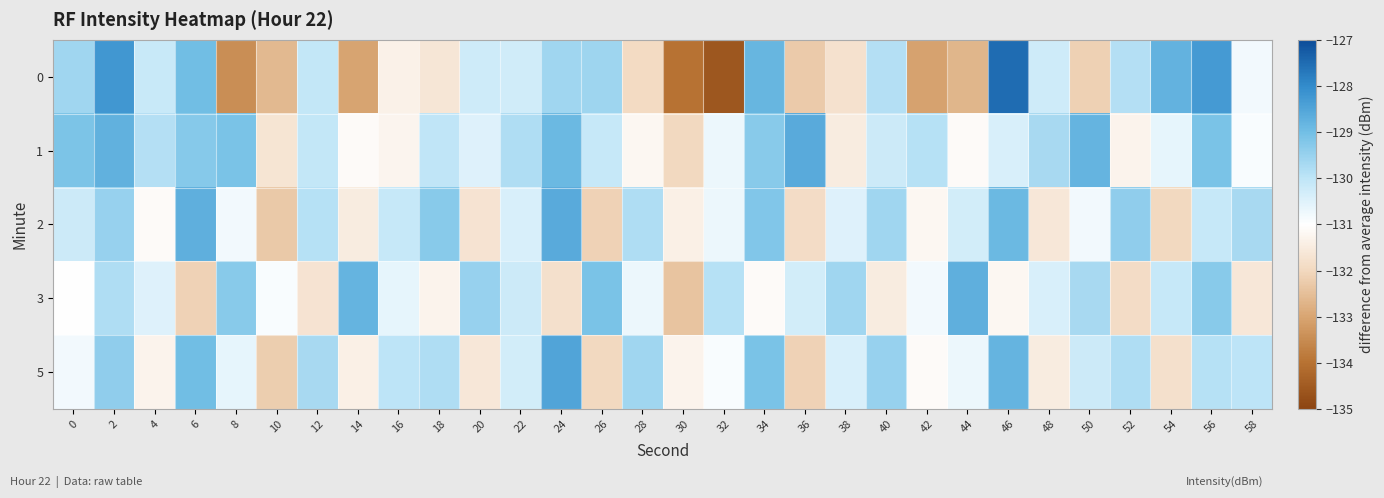

At which category is the sum across all series the highest?

2